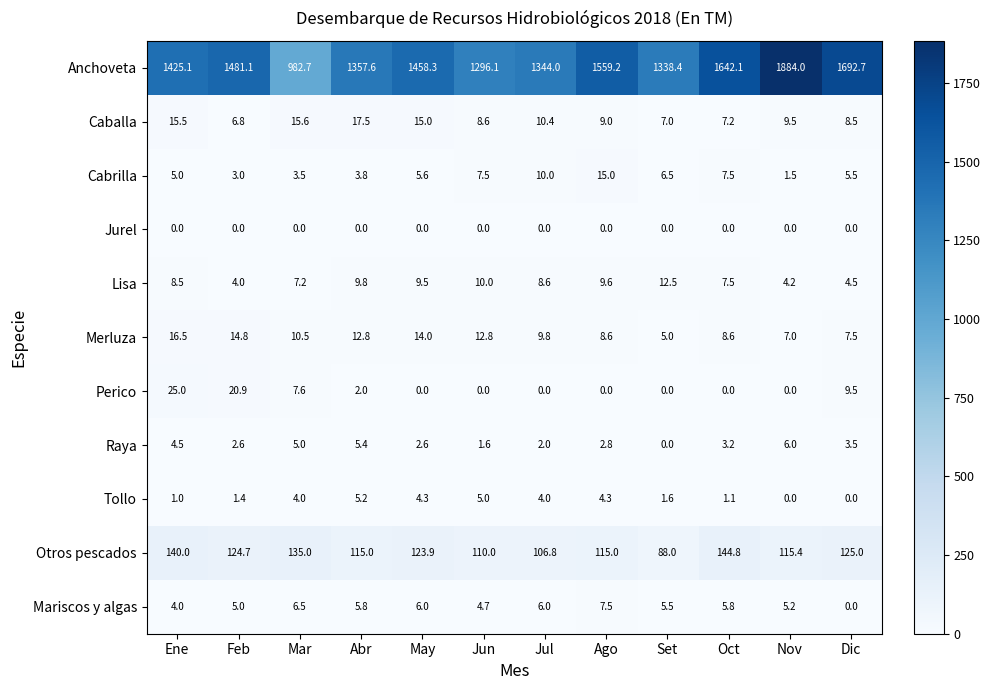

Is the value of Cabrilla at Ago greater than the value of Anchoveta at May?

No